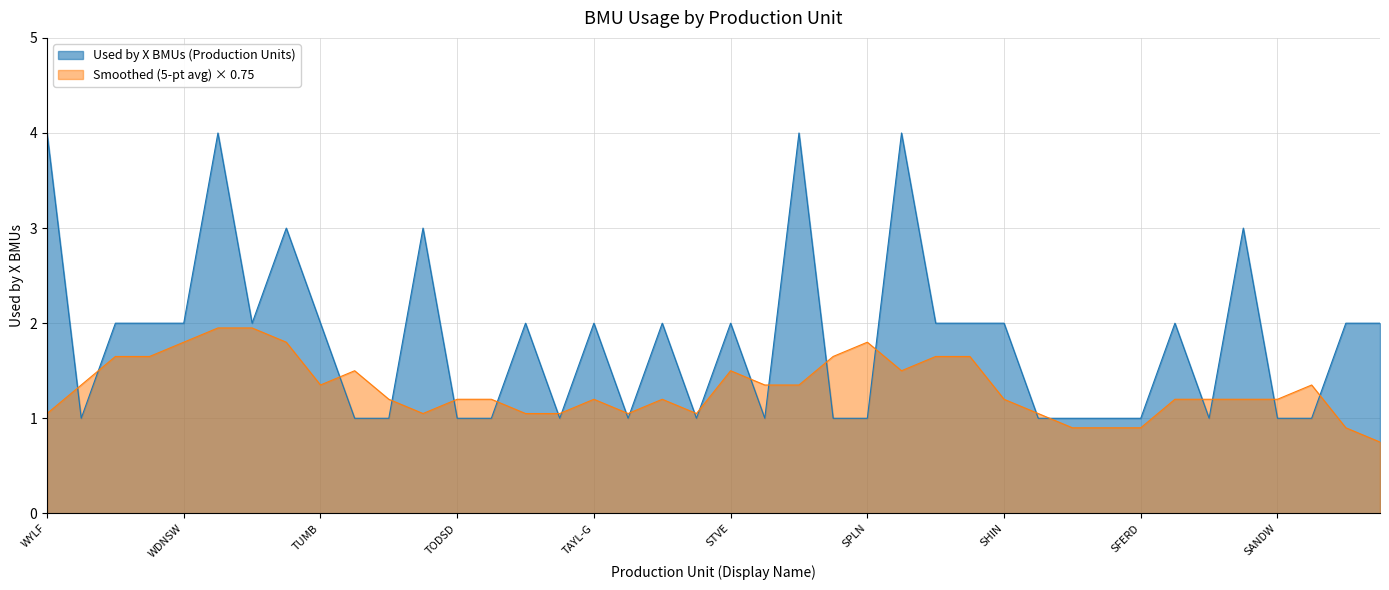

Rank the categories by value from highest to lowest.

WYLF, WBUPS, STAY, SLOY, USKM, TORN, SCCL, WLNY12, WHILW, WDNSW, WBUGT, TUMB, THNTW, TAYL-G, SVRP, STVE, SIZB, SHRSW, SHIN, SEAB, RUGPS, RUGGT, WTMSO, TULWB, TRMFD, TODSD, TINSD, TDBNW, TANGW, SUTB, STCR, SROM, SPLN, SHBAB, SHBA, SFIL, SFERD, SCCLD, SANDW, SACOD